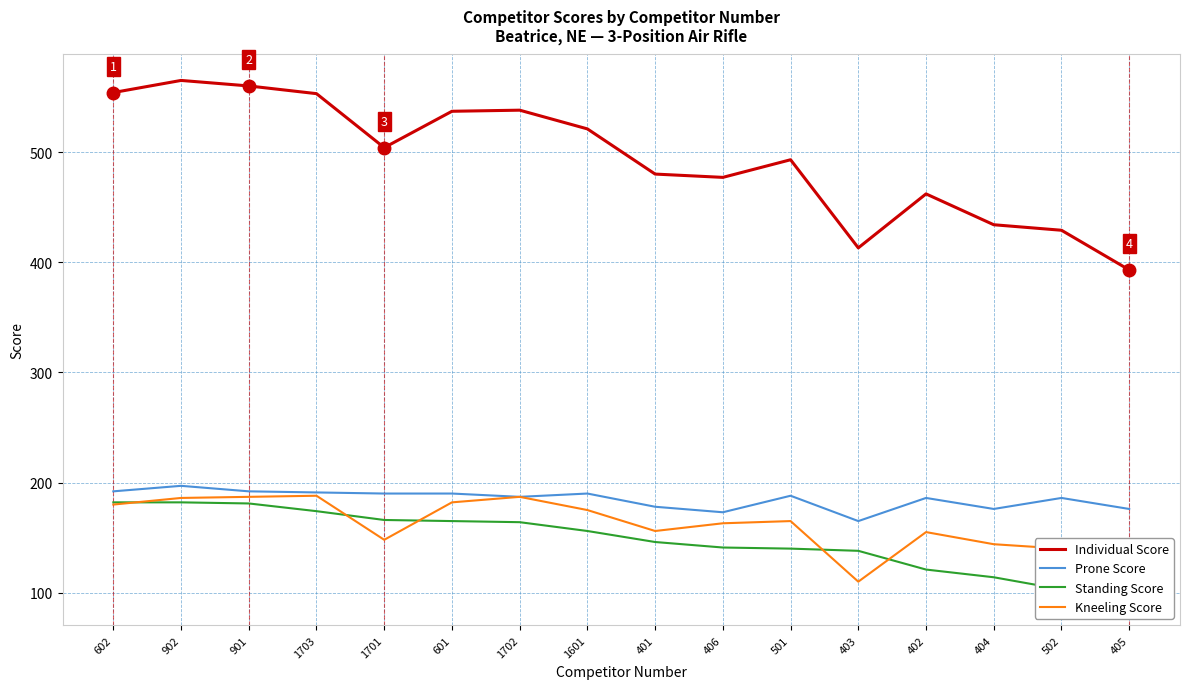

Does the chart have visible grid lines?

Yes